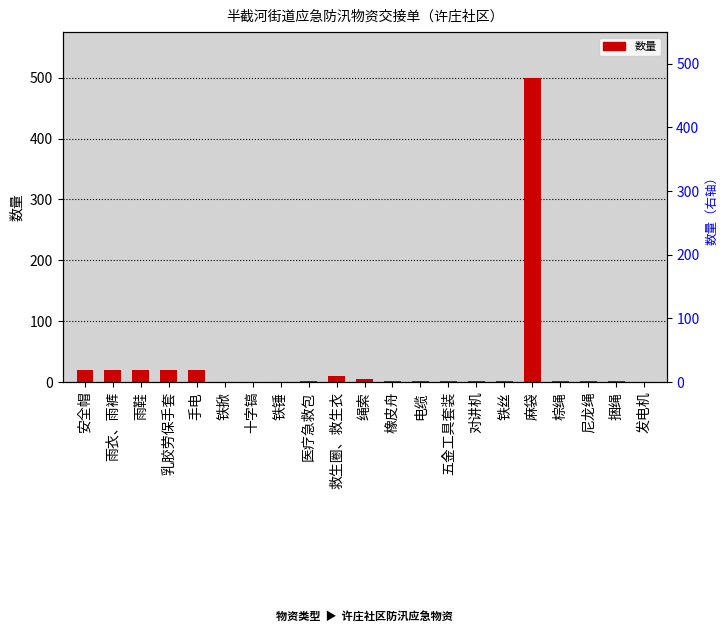

What is the value of the 4th bar from the left?

20